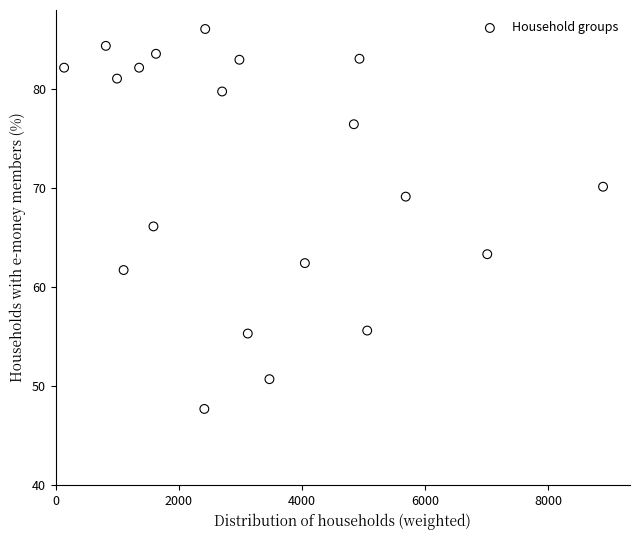

What is the range of X values (max minus min)?

8759.0